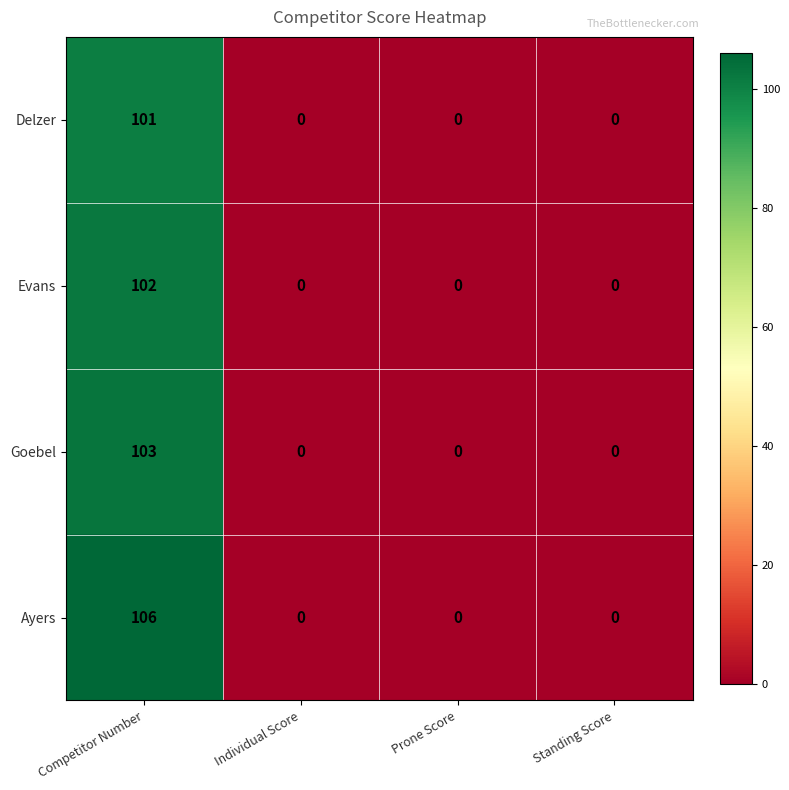

What is the sum of all Ayers values?

106